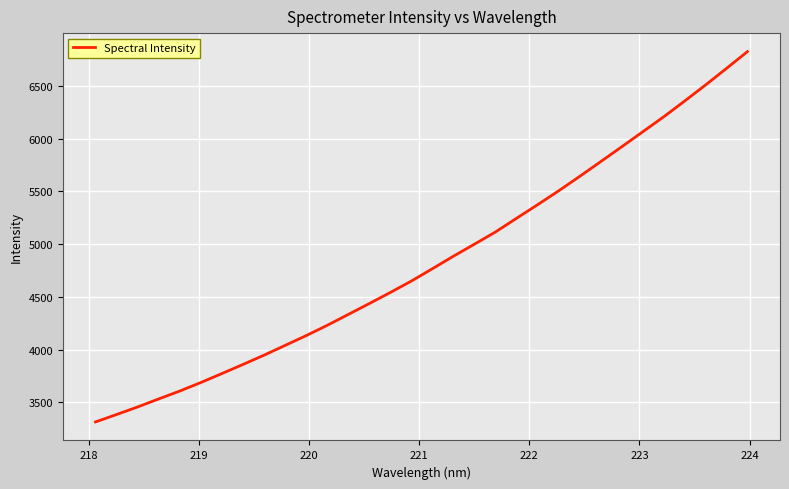

Reading left to right, transcribe all the data shown in this chart.

3314.4	3384.7	3456.4	3532.2	3607.0	3687.6	3772.4	3858.6	3946.5	4039.0	4131.6	4228.8	4331.9	4435.3	4540.1	4648.3	4765.2	4883.7	4997.9	5113.1	5242.7	5371.2	5502.2	5639.0	5778.8	5919.3	6061.6	6203.7	6353.5	6506.5	6663.9	6823.6